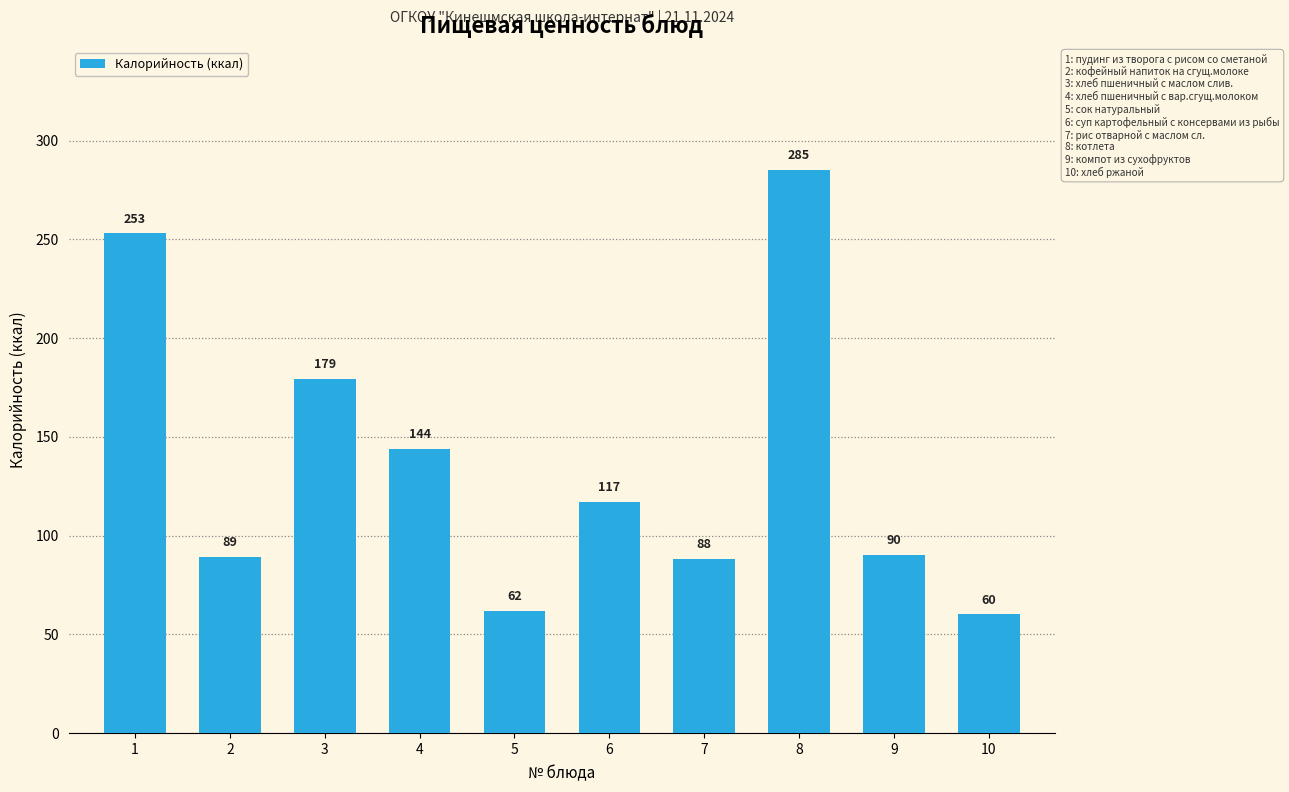

What is the change in value from 9 to 10?

-30.0